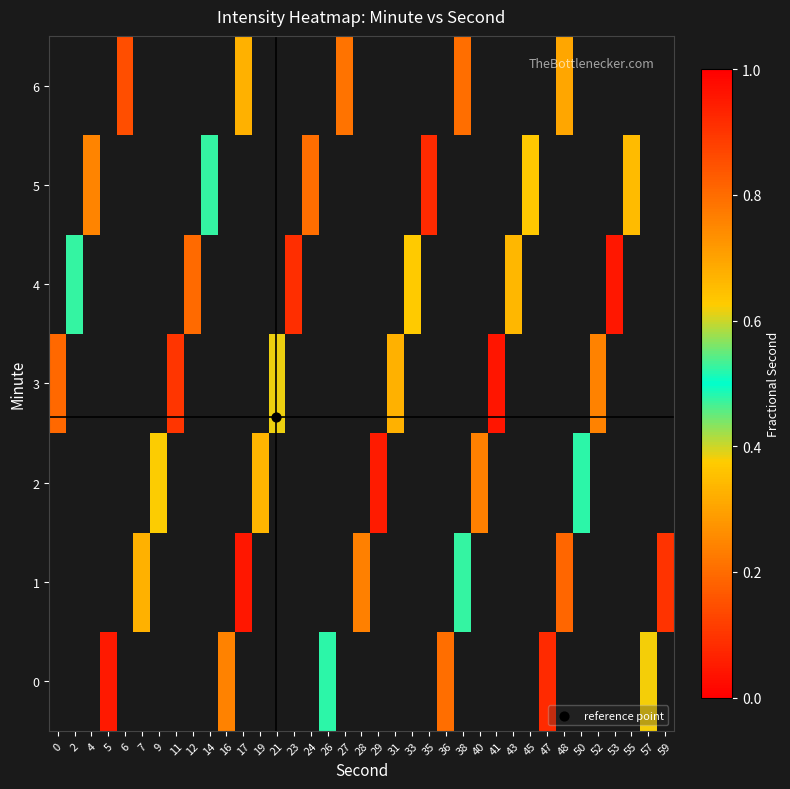

How many positive values does the 6 series have?

5